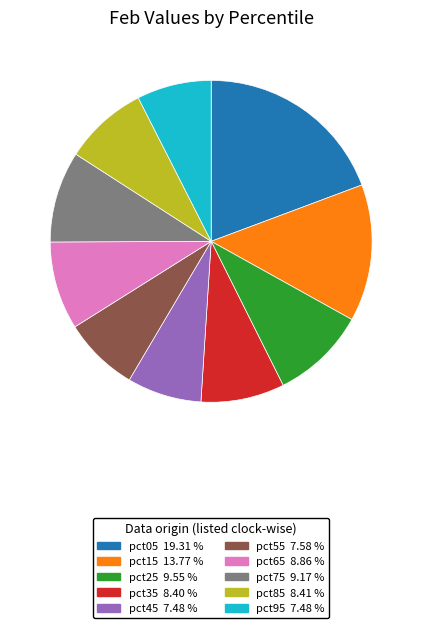

Does pct65 represent more than half of the total?

No